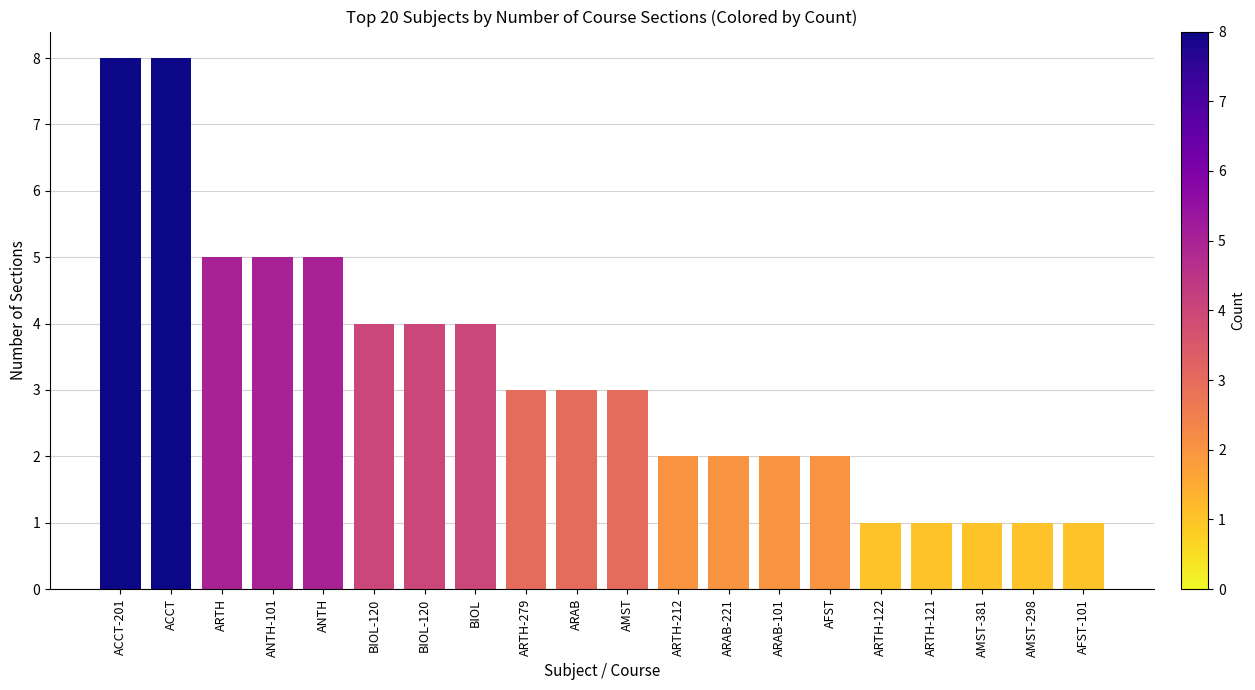

How many data points does each series have?

20